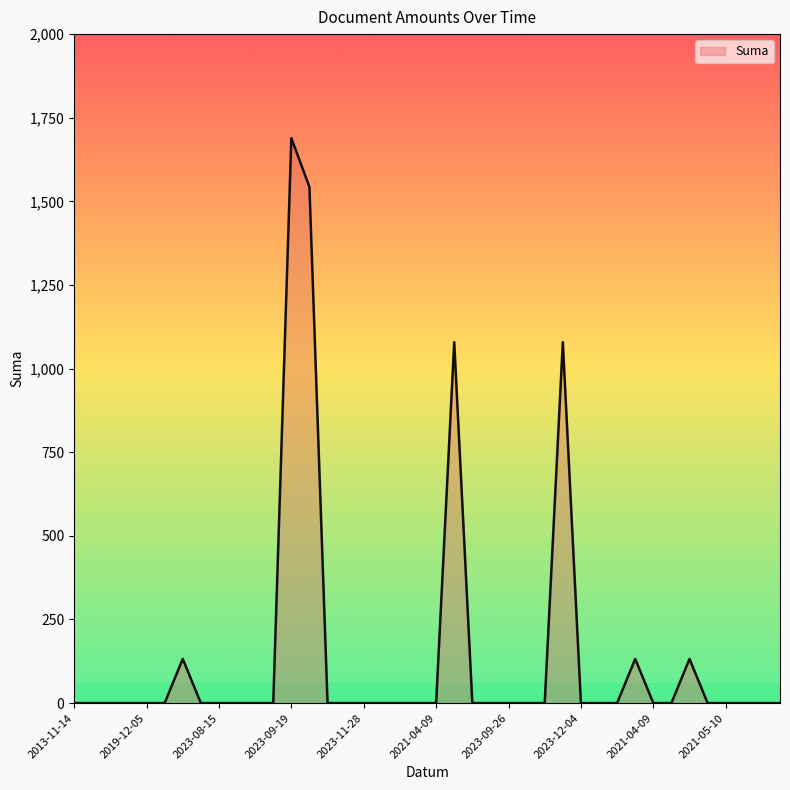

Reading left to right, transcribe all the data shown in this chart.

0	0	0	0	0	0	132	0	0	0	0	0	1689	1543	0	0	0	0	0	0	0	1079	0	0	0	0	0	1079	0	0	0	132	0	0	132	0	0	0	0	0